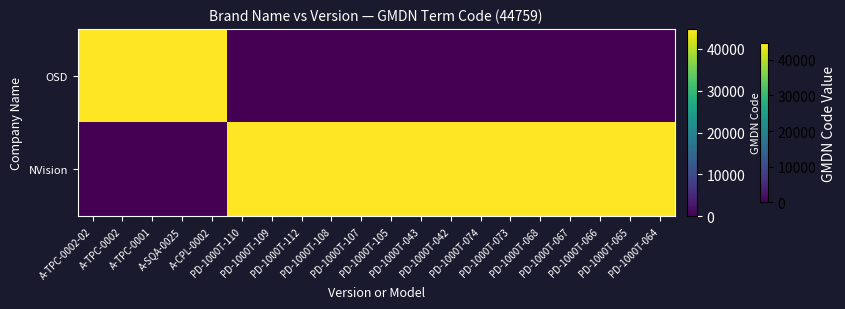

Which series changed the most between PD-1000T-073 and PD-1000T-064?

OSD